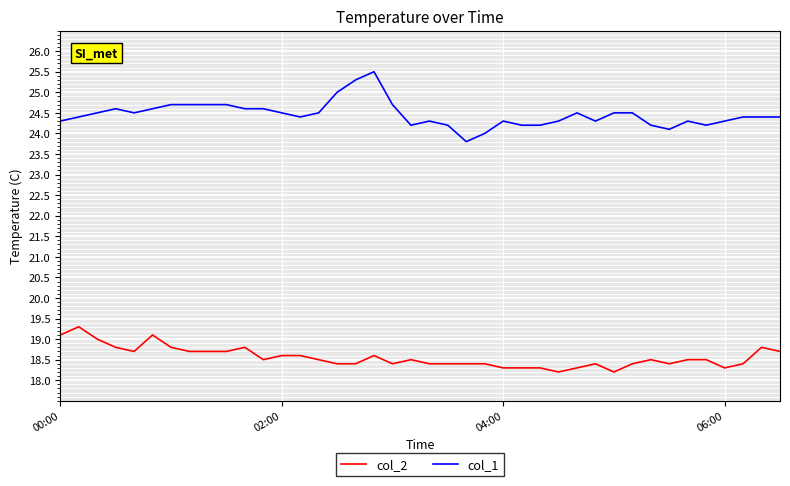

True or false: col_2 and col_1 cross at least once.

False